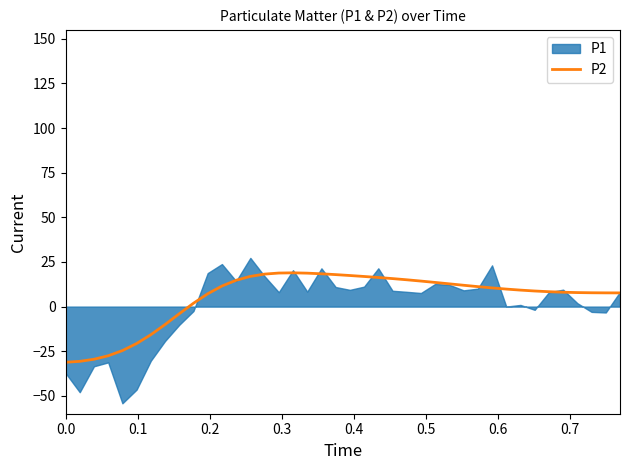

What is the maximum value for P2?

18.9